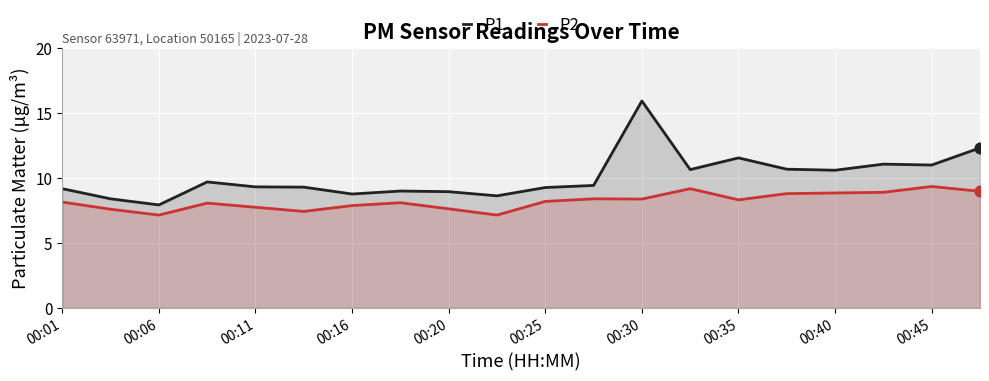

Which series contains the highest Y value?

P1